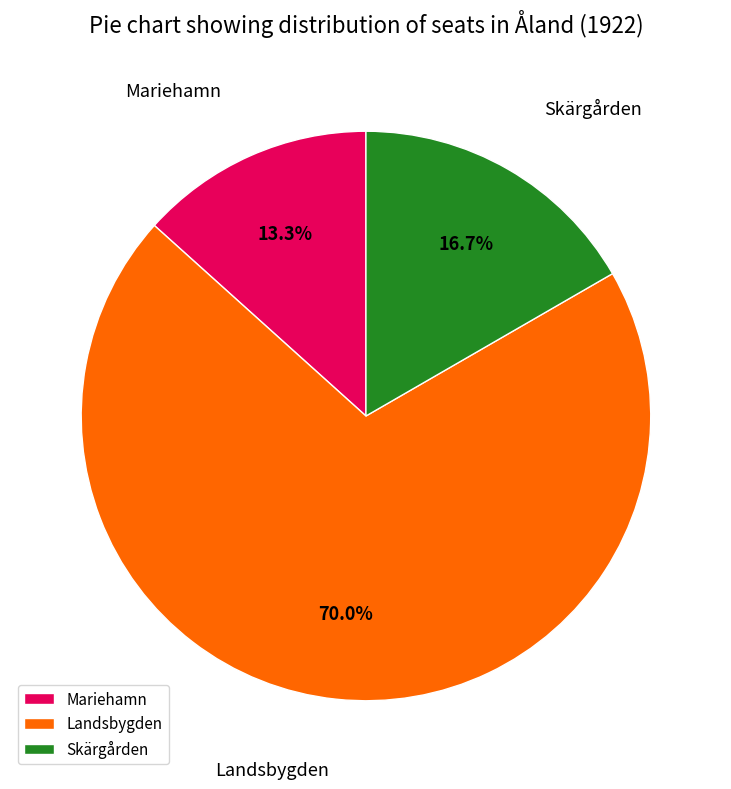

Combined, do Skärgården and Landsbygden account for over 50%?

Yes